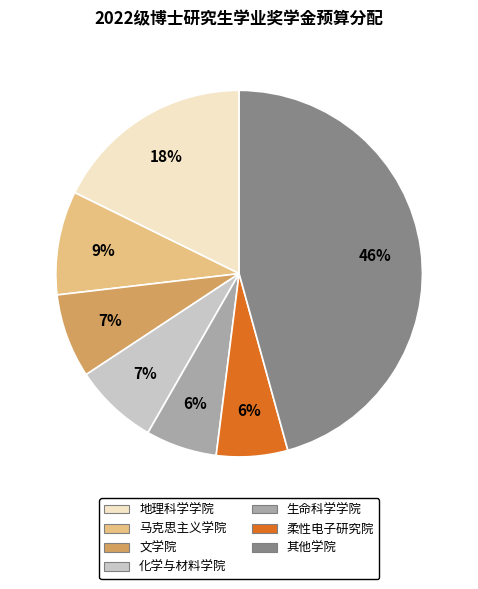

To the nearest percent, what is the average slice percentage?

14%